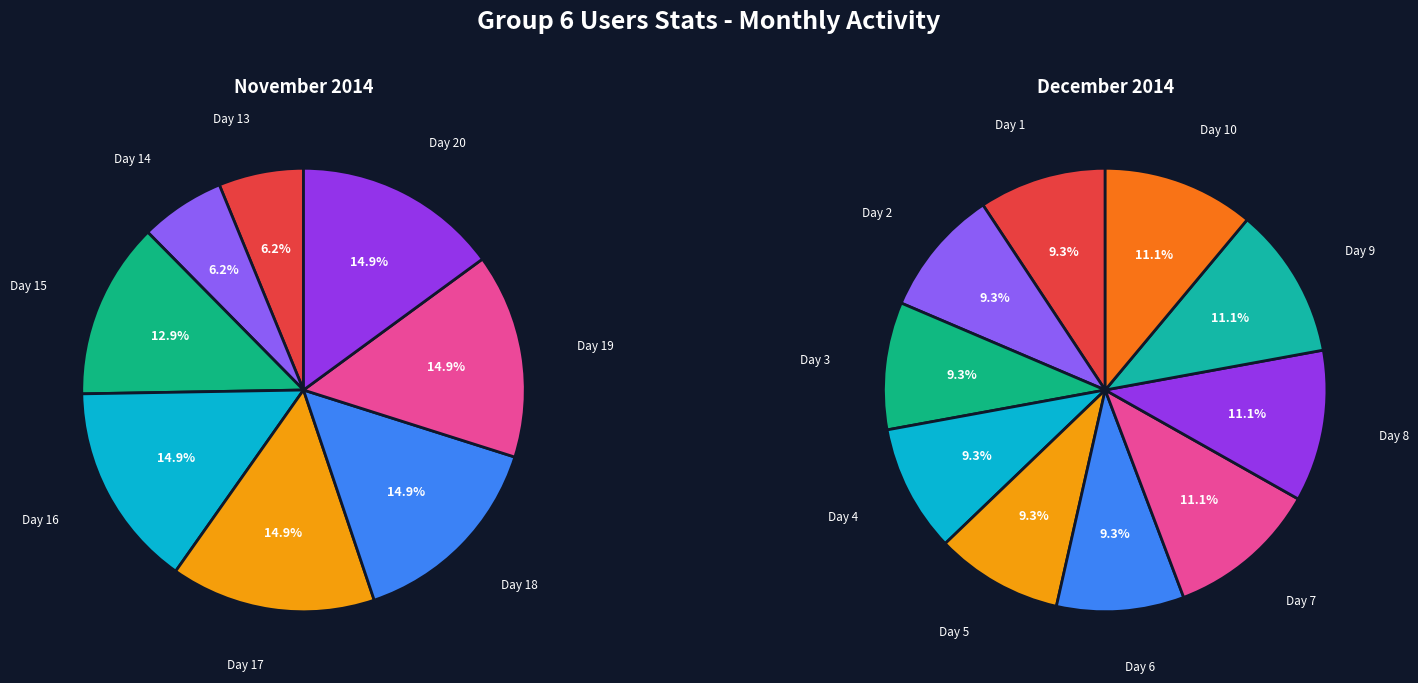

What is the difference between the highest and lowest values at December?

505